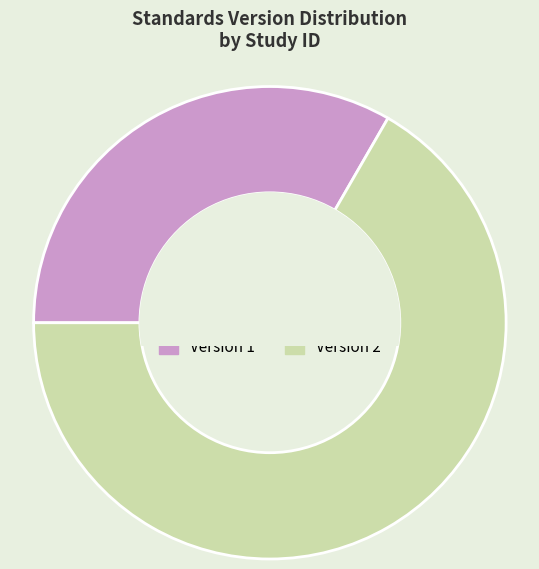

Is the sum of Version 1 and Version 2 greater than half?

Yes